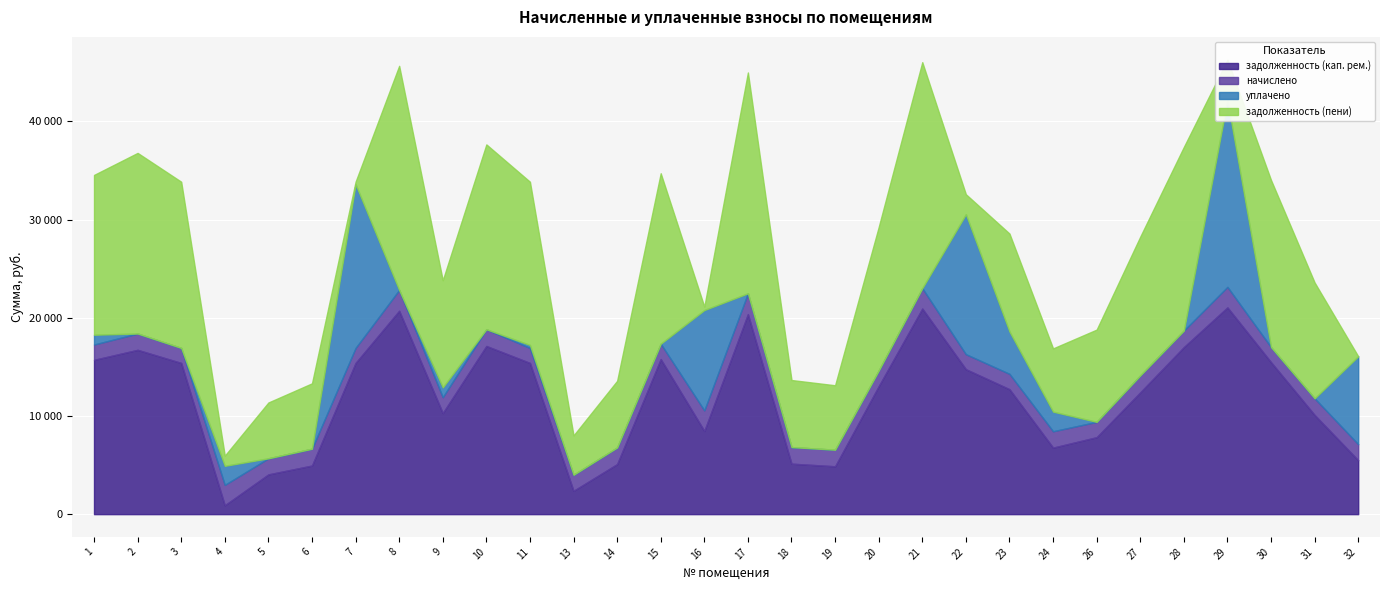

At which category is the sum across all series the highest?

29